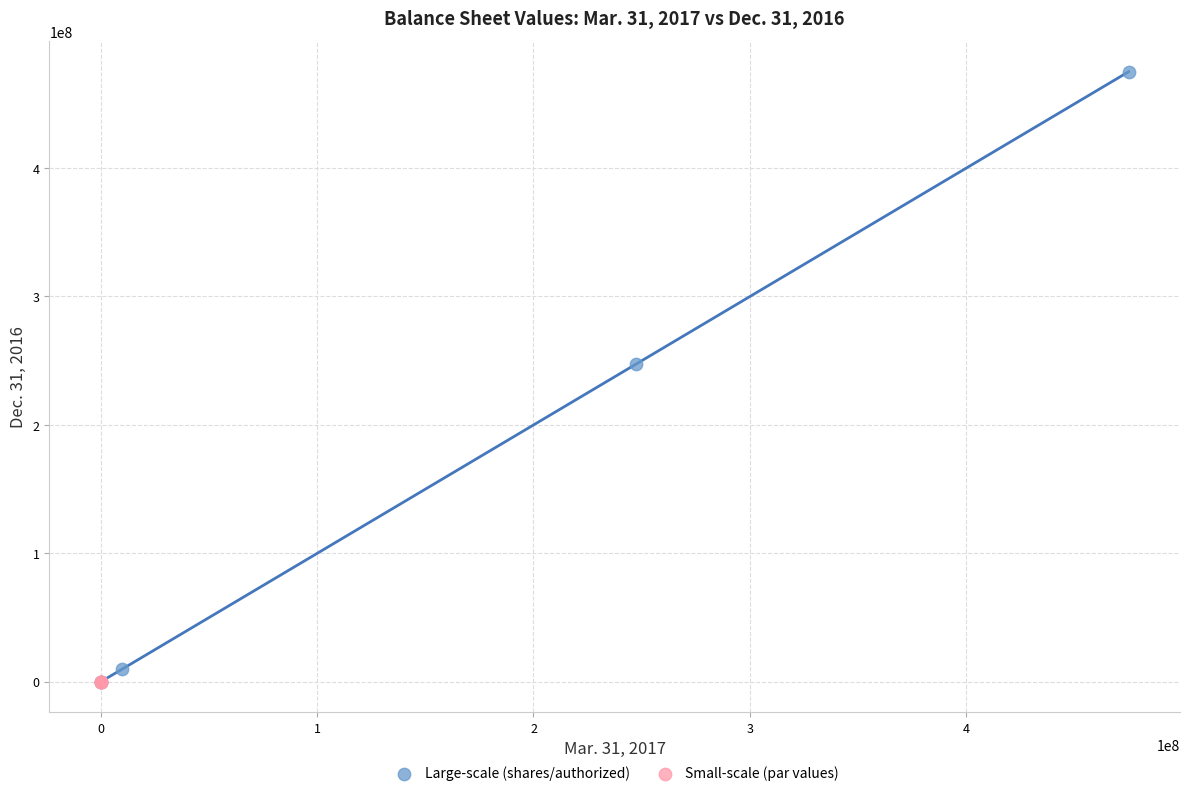

Which series has the widest spread of Y values?

Large-scale (shares/authorized)